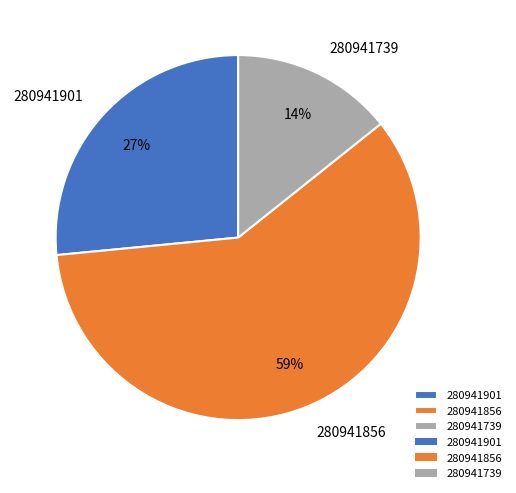

Which slice is the largest?

280941856